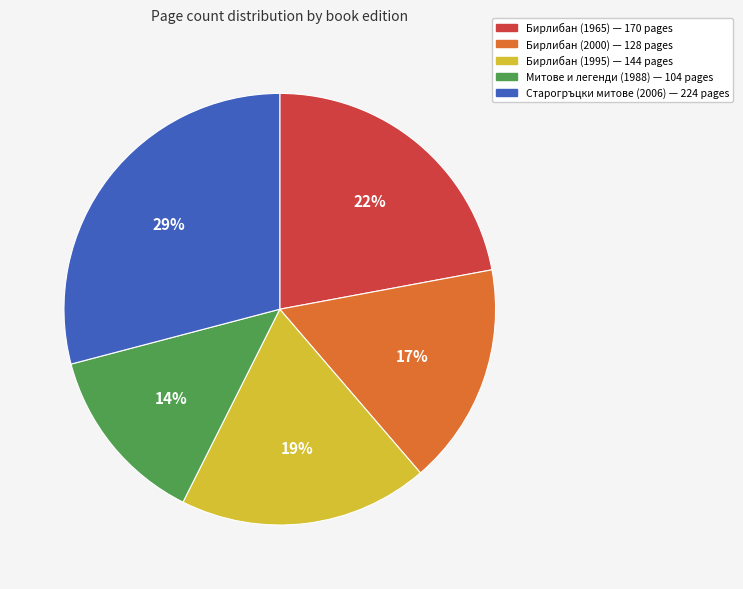

Is there a majority slice in this chart?

No